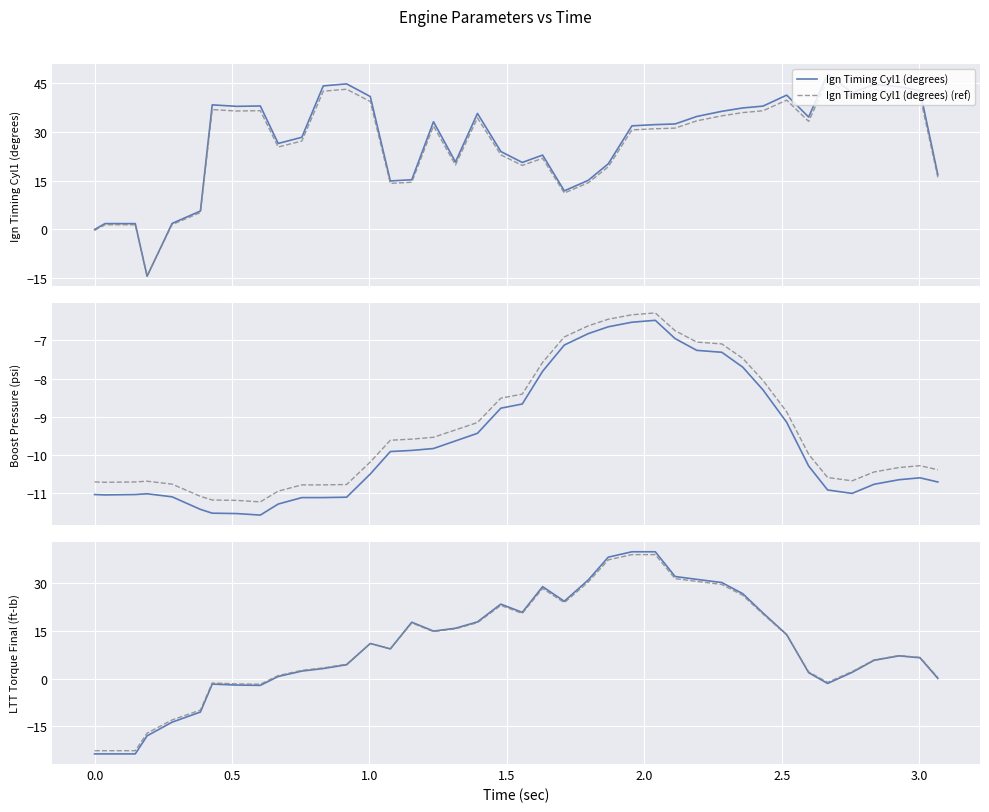

What is the lowest value of the Boost Pressure (psi) (ref) series?

-11.2